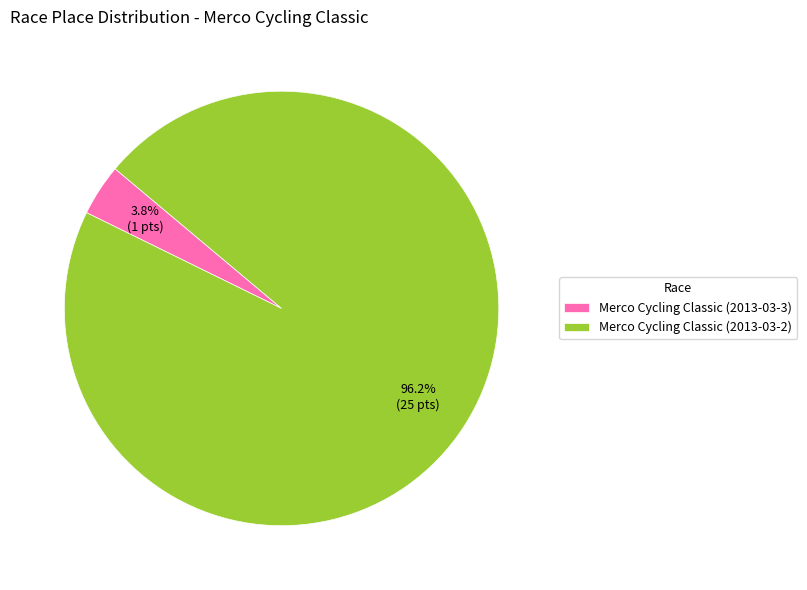

What is the majority slice?

Merco Cycling Classic (2013-03-2)